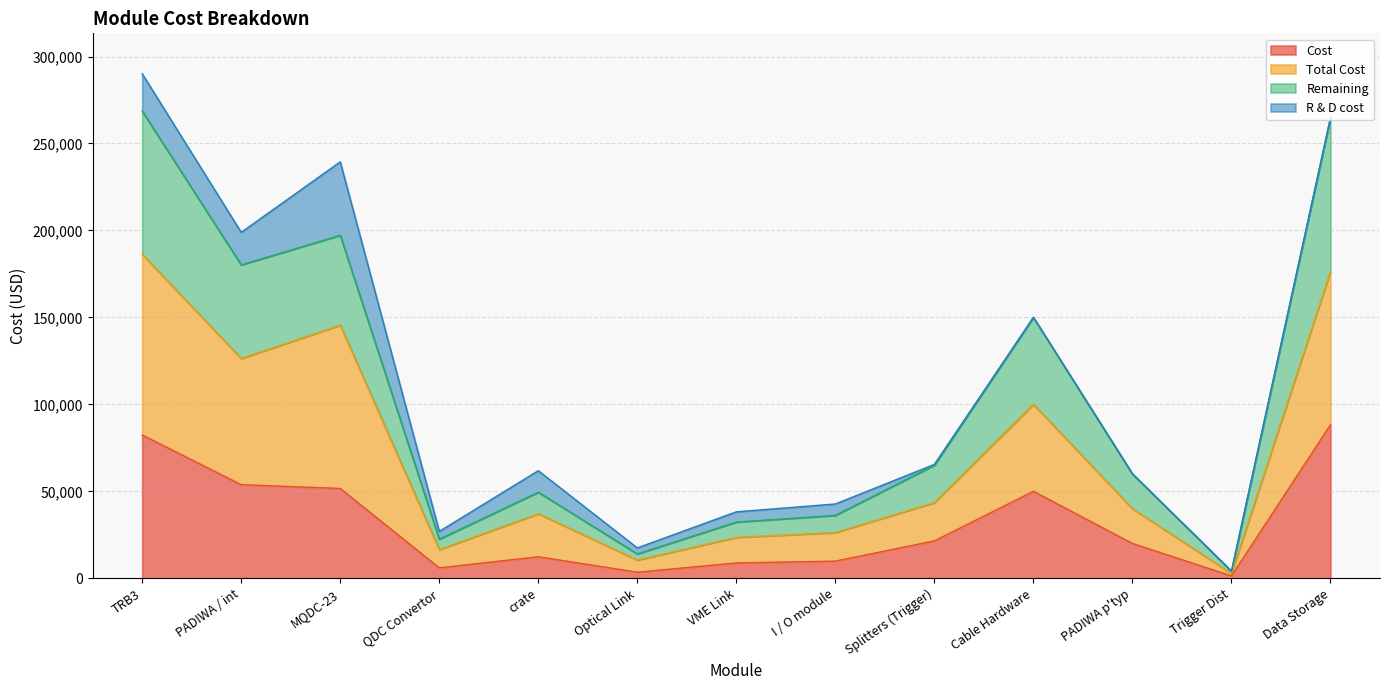

The value of Total Cost at PADIWA / int is 89389.7. True or false?

False